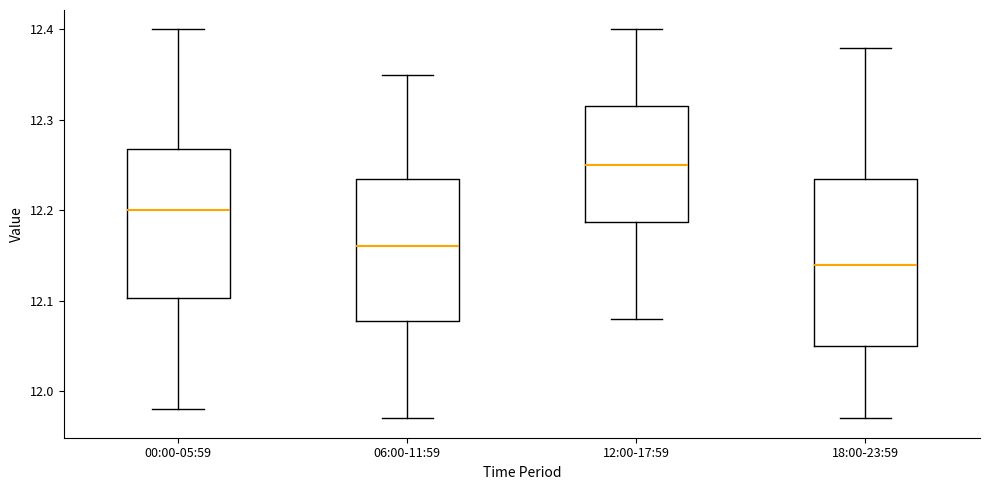

Reading left to right, read every box against the y-axis: the position of its median line, the range the box covers, and the ends of its whiskers. The values are not printed on the chart, so give them approximately, as read against the axis.

00:00-05:59: median 12.20, box 12.10 to 12.27, whiskers 11.98 to 12.40
06:00-11:59: median 12.16, box 12.08 to 12.24, whiskers 11.97 to 12.35
12:00-17:59: median 12.25, box 12.19 to 12.32, whiskers 12.08 to 12.40
18:00-23:59: median 12.14, box 12.05 to 12.24, whiskers 11.97 to 12.38